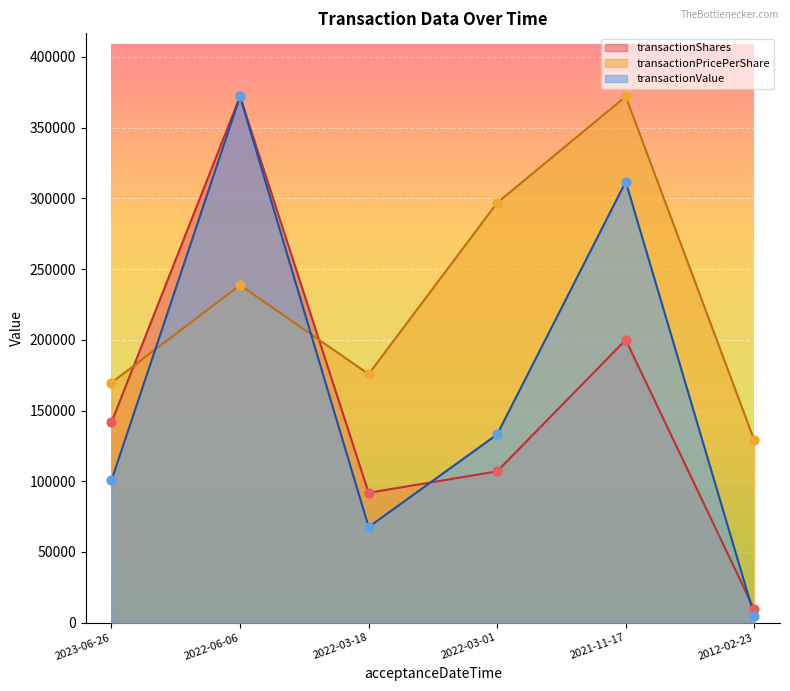

At how many categories does at least one series exceed 151578?

5